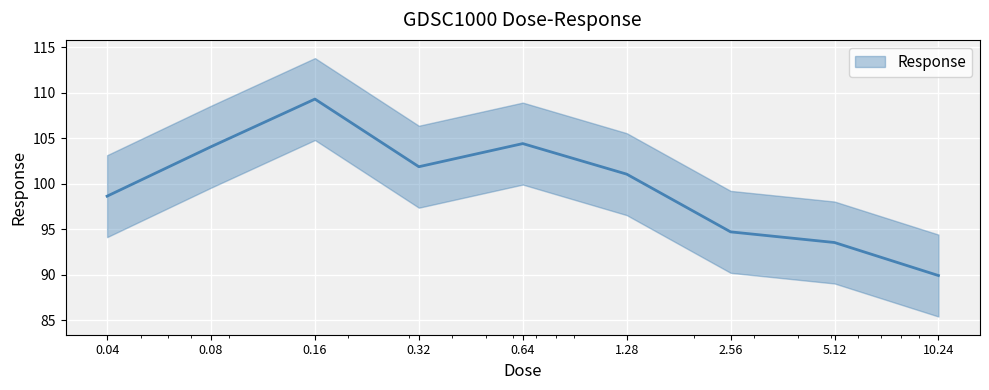

What is the label of the 5th point from the left?

0.64